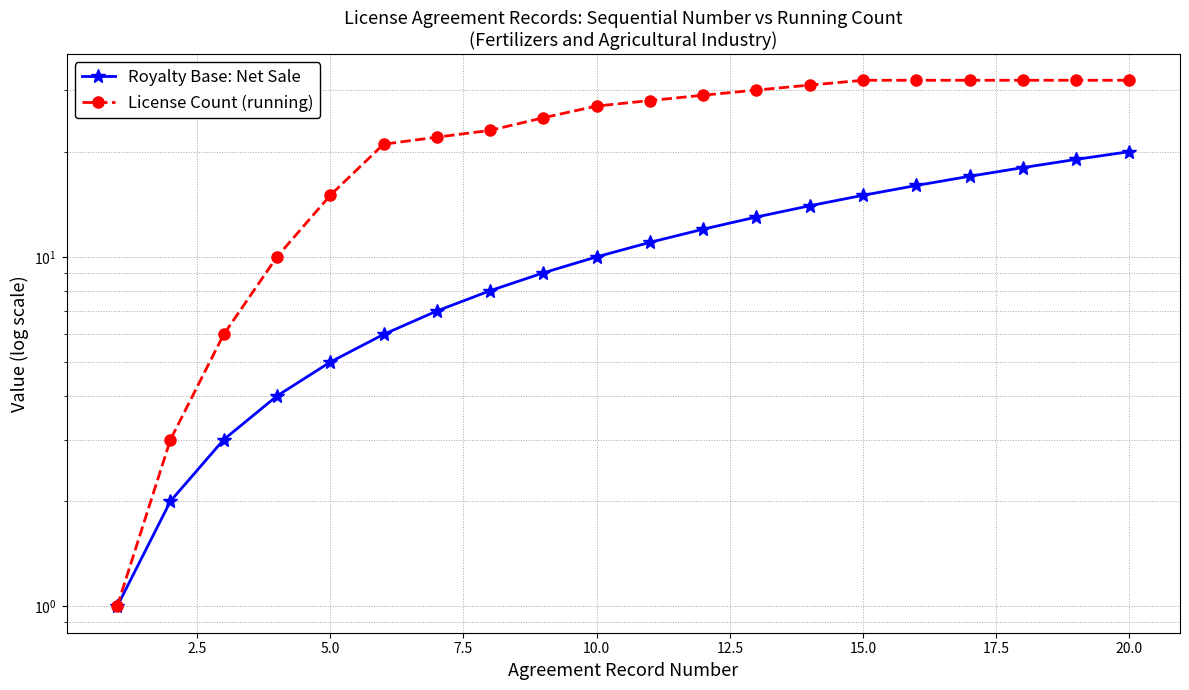

How many data points in License Count (running) are less than 28?

10